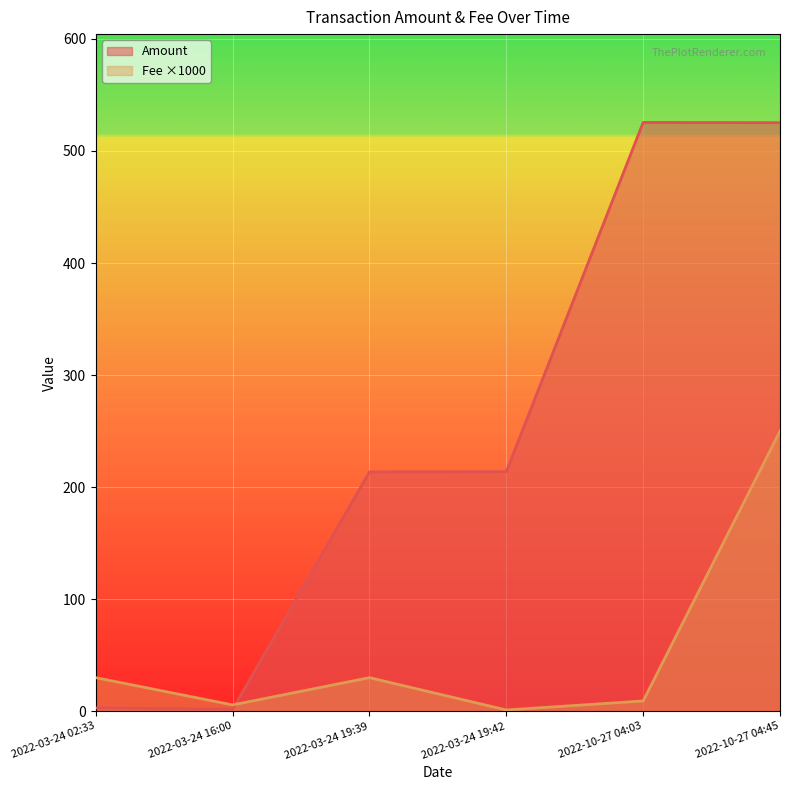

What is the difference between the second highest and minimum values in the Amount series?

523.5